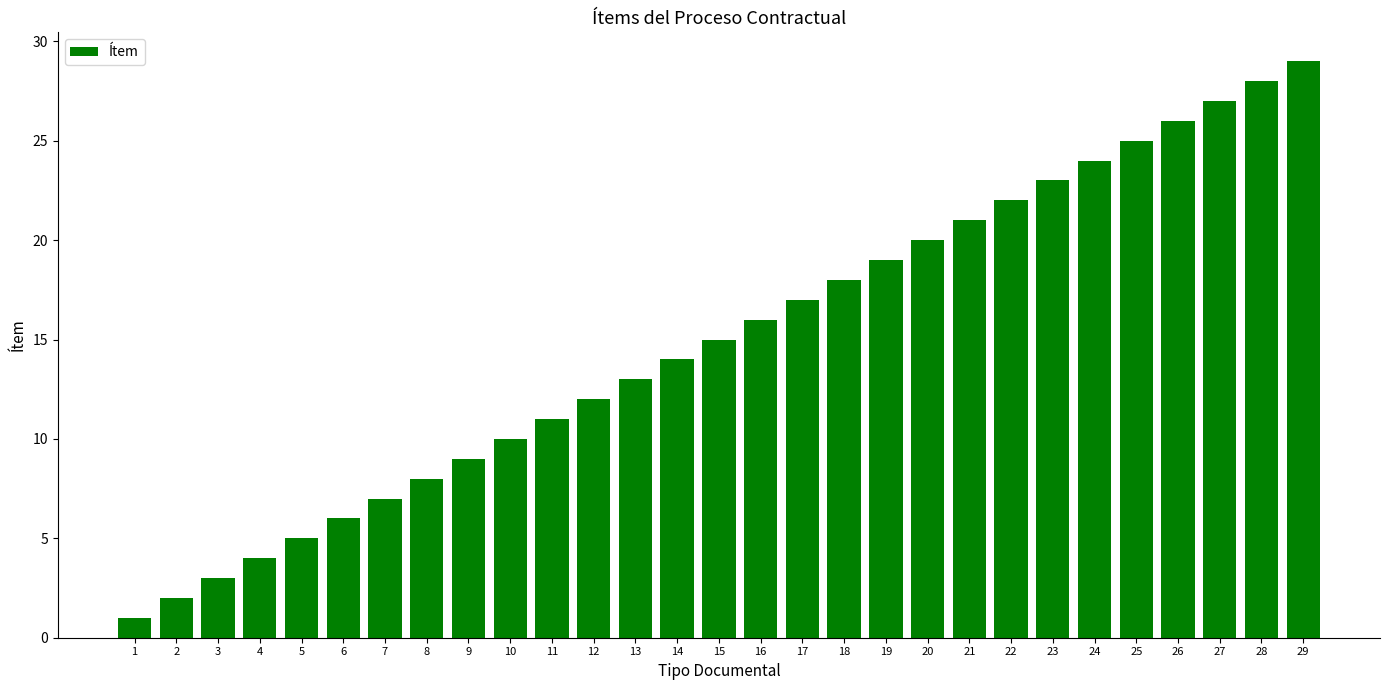

What is the difference between the second highest and minimum values?

27